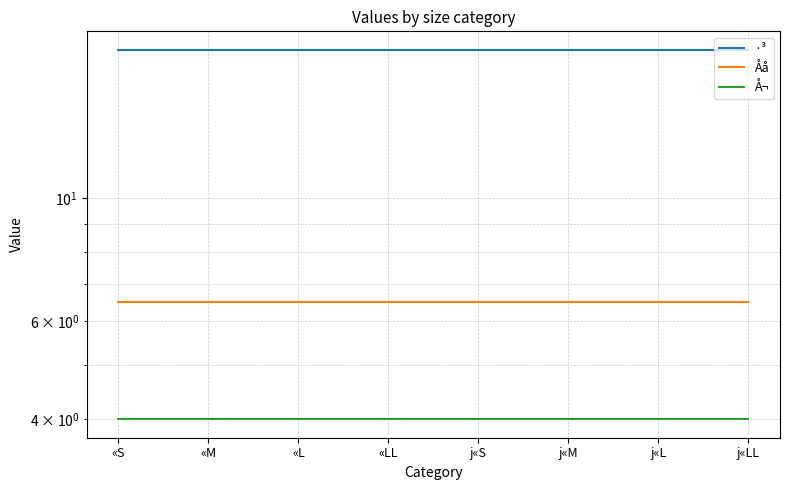

True or false: ·³ has a value of 5.2 at j«LL.

False